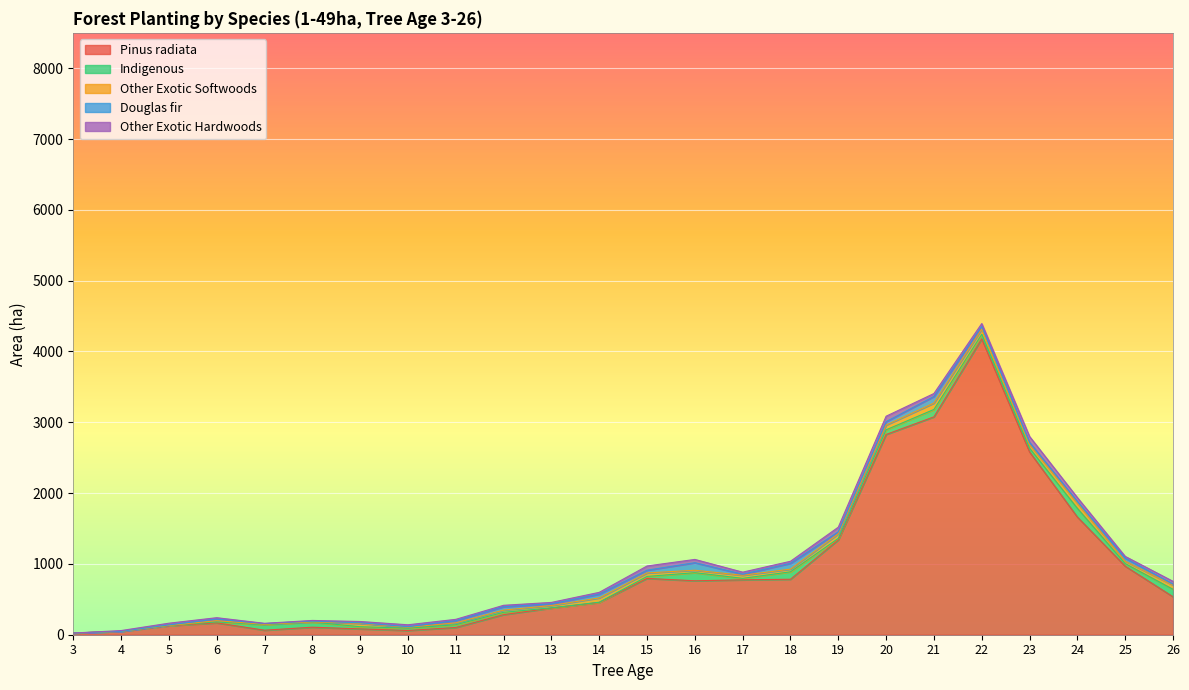

Which series changed the most between 16 and 17?

Indigenous